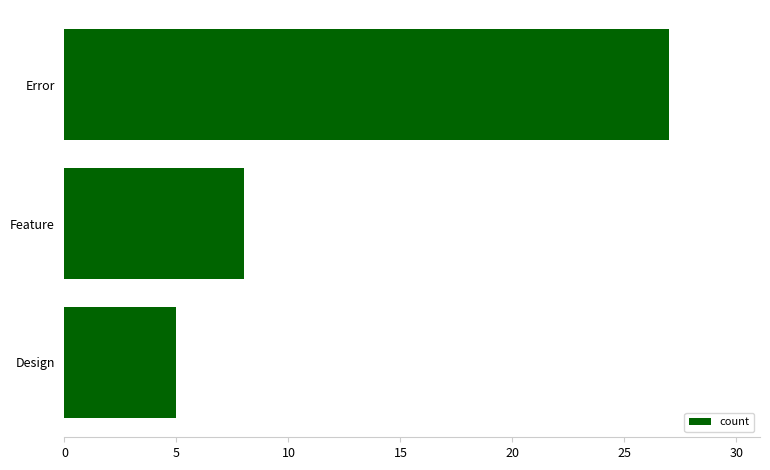

How many bars are there in total?

3